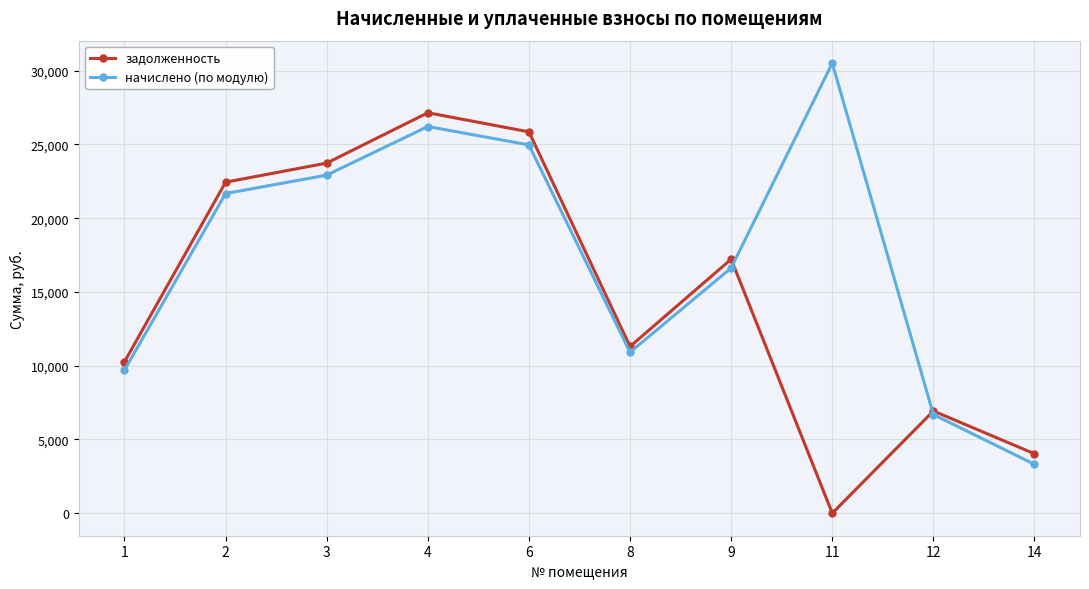

How many interior local peaks does the задолженность series have?

3